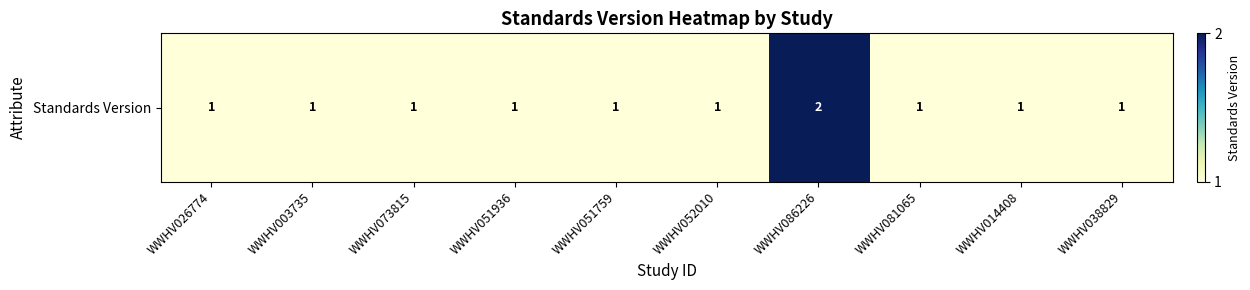

List the labels in order of value, smallest first.

WWHV026774, WWHV003735, WWHV073815, WWHV051936, WWHV051759, WWHV052010, WWHV081065, WWHV014408, WWHV038829, WWHV086226